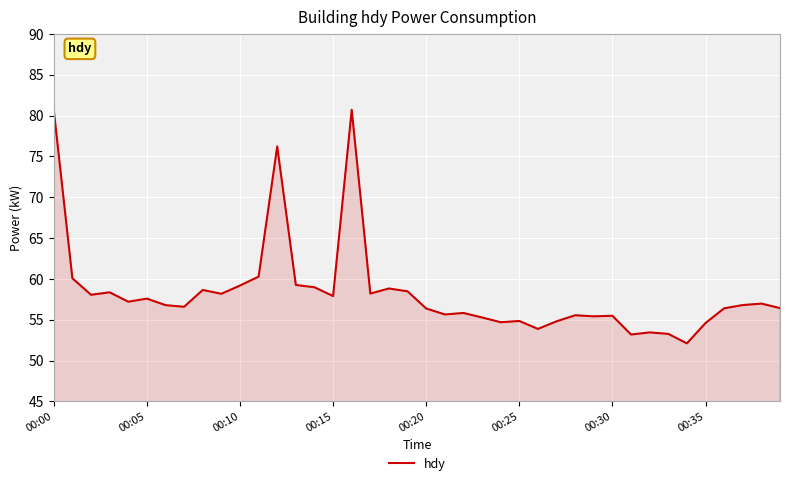

What is the difference between the maximum and minimum values?

28.6